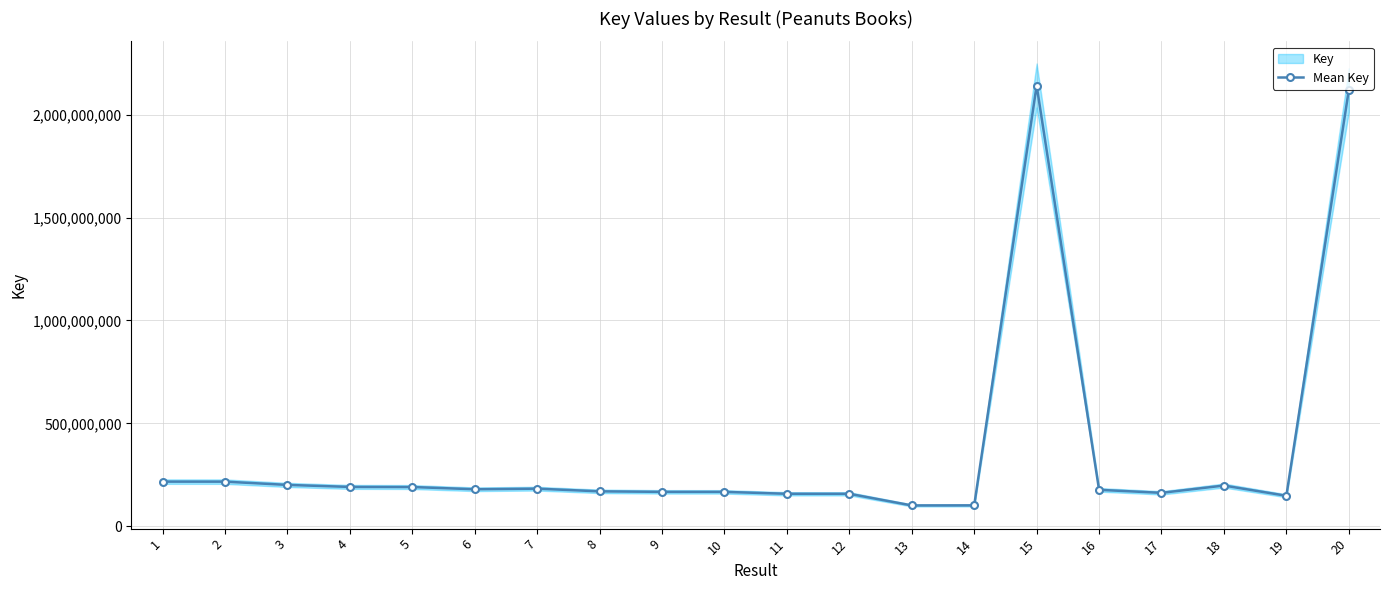

What is the average value?

367153268